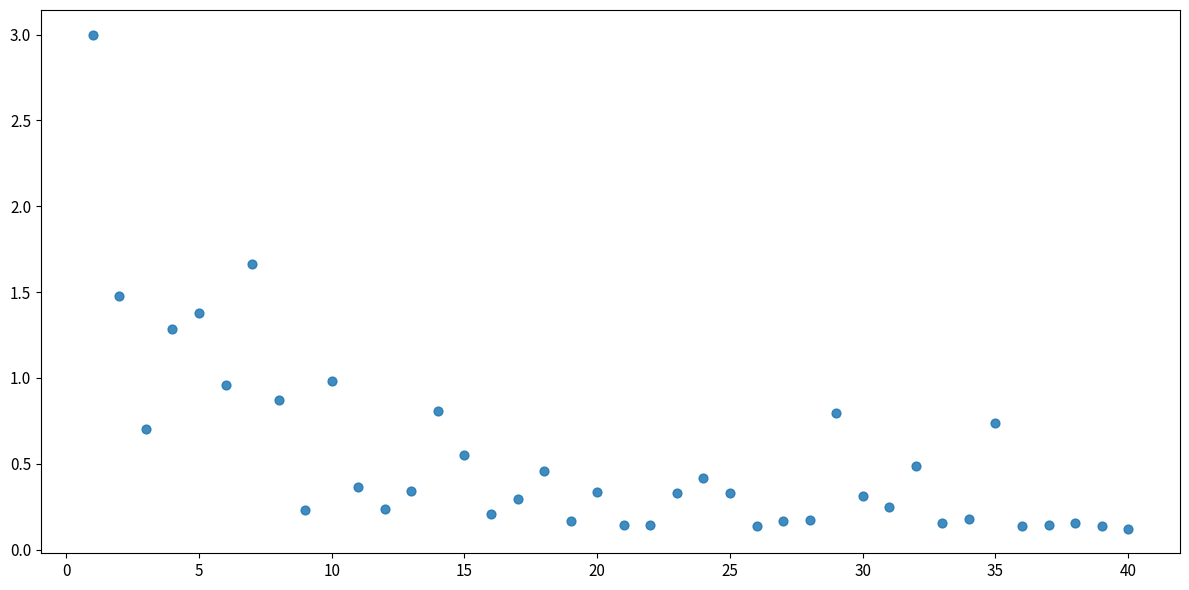

What is the range of Y values (max minus min)?

2.9